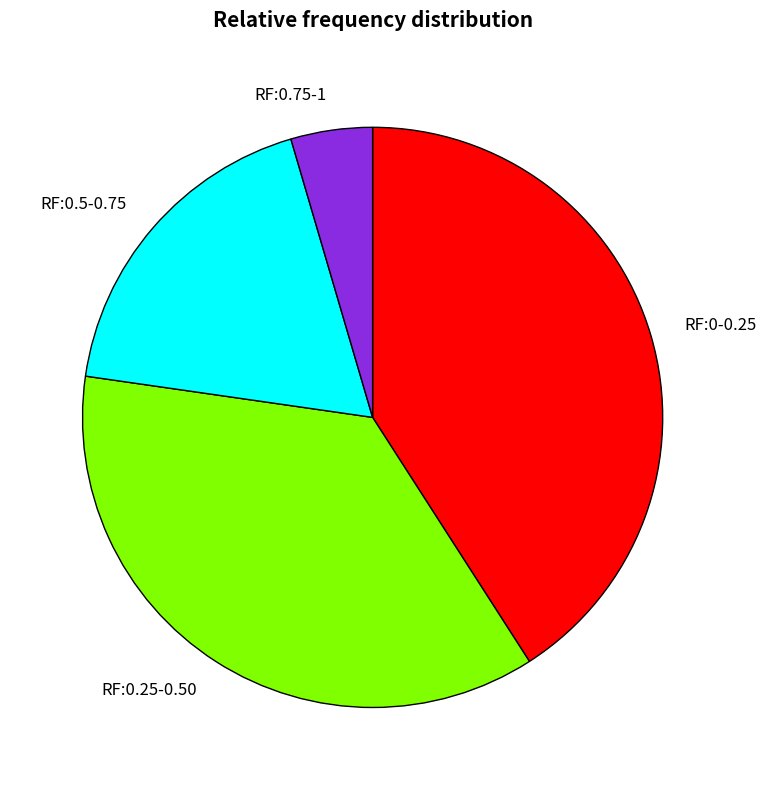

Which slice is the largest?

RF:0-0.25